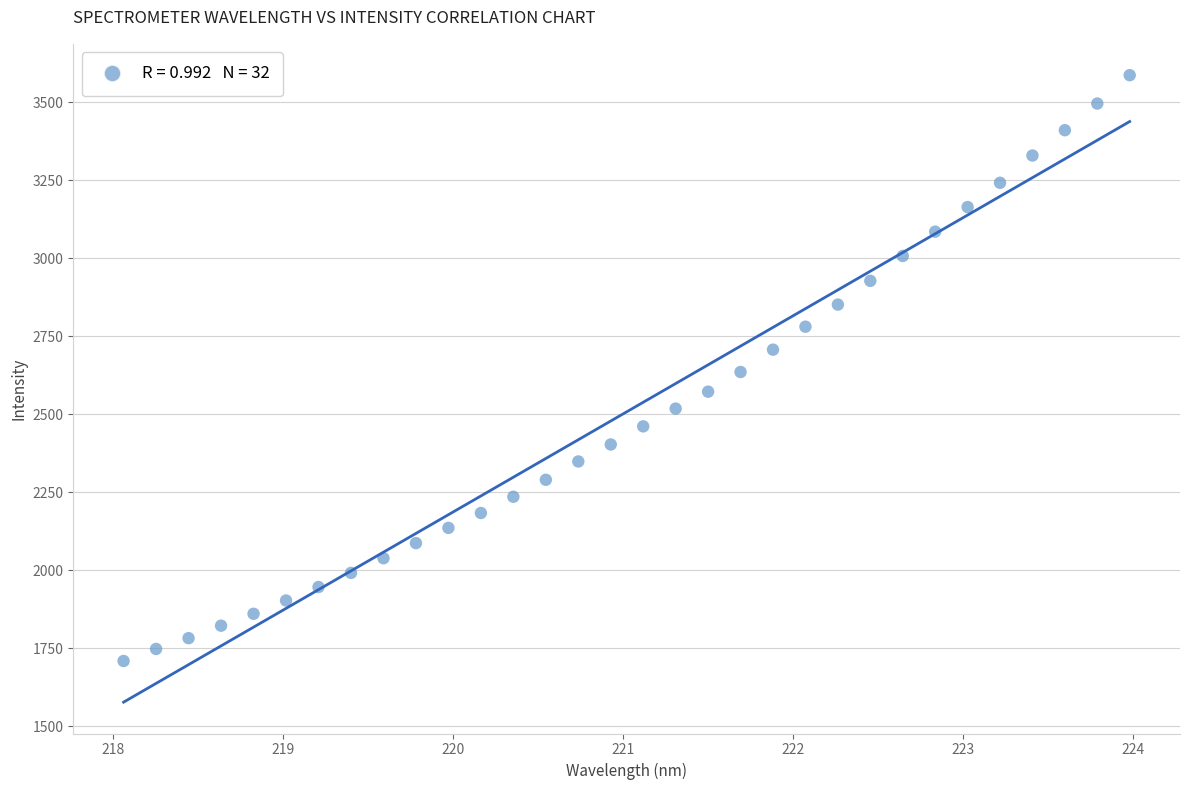

What is the range of Y values (max minus min)?

1877.1